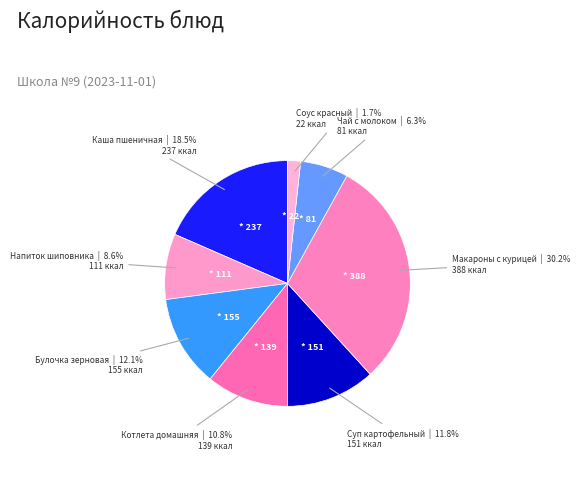

Combined, do Каша пшеничная and Суп картофельный account for over 50%?

No